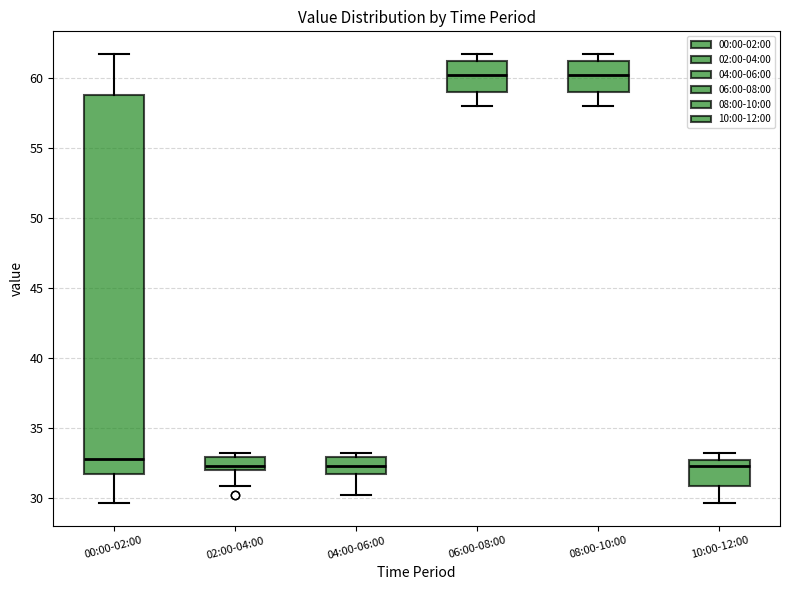

Reading left to right, read every box against the y-axis: the position of its median line, the range the box covers, and the ends of its whiskers. The values are not printed on the chart, so give them approximately, as read against the axis.

00:00-02:00: median 33.0, box 32.0 to 59.0, whiskers 29.5 to 61.5
02:00-04:00: median 32.5, box 32.0 to 33.0, whiskers 31.0 to 33.0 (just above the box's upper edge)
04:00-06:00: median 32.5, box 32.0 to 33.0, whiskers 30.5 to 33.0 (just above the box's upper edge)
06:00-08:00: median 60.0, box 59.0 to 61.0, whiskers 58.0 to 61.5
08:00-10:00: median 60.0, box 59.0 to 61.0, whiskers 58.0 to 61.5
10:00-12:00: median 32.5 (just below the box's upper edge), box 31.0 to 32.5, whiskers 29.5 to 33.0